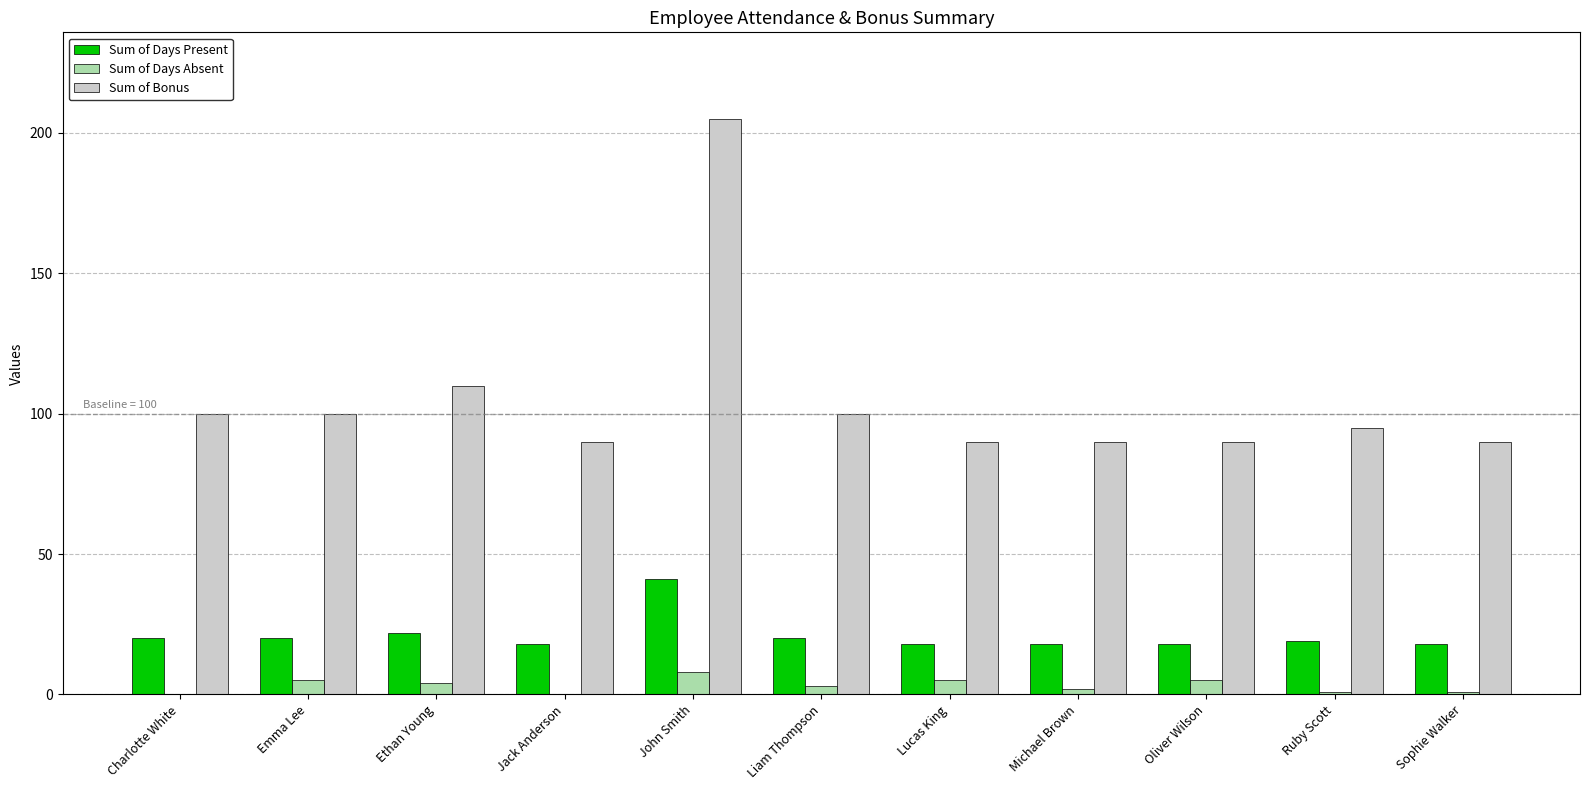

Reading right to left, extract all data points from this chart.

Sum of Days Present: Sophie Walker=18	Ruby Scott=19	Oliver Wilson=18	Michael Brown=18	Lucas King=18	Liam Thompson=20	John Smith=41	Jack Anderson=18	Ethan Young=22	Emma Lee=20	Charlotte White=20
Sum of Days Absent: Sophie Walker=1	Ruby Scott=1	Oliver Wilson=5	Michael Brown=2	Lucas King=5	Liam Thompson=3	John Smith=8	Jack Anderson=0	Ethan Young=4	Emma Lee=5	Charlotte White=0
Sum of Bonus: Sophie Walker=90	Ruby Scott=95	Oliver Wilson=90	Michael Brown=90	Lucas King=90	Liam Thompson=100	John Smith=205	Jack Anderson=90	Ethan Young=110	Emma Lee=100	Charlotte White=100